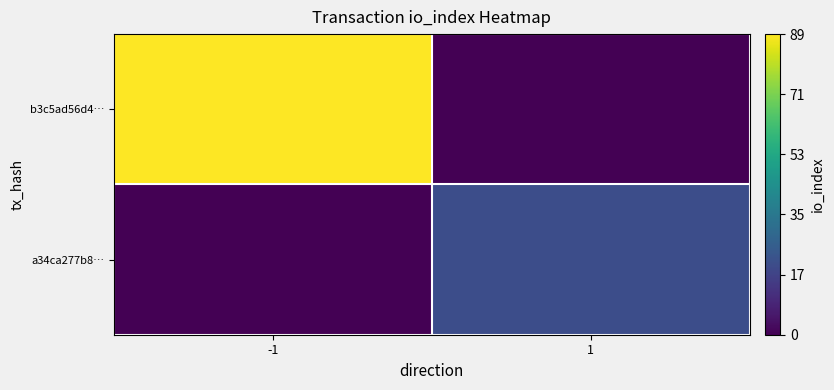

How many categories are shown in the chart?

2